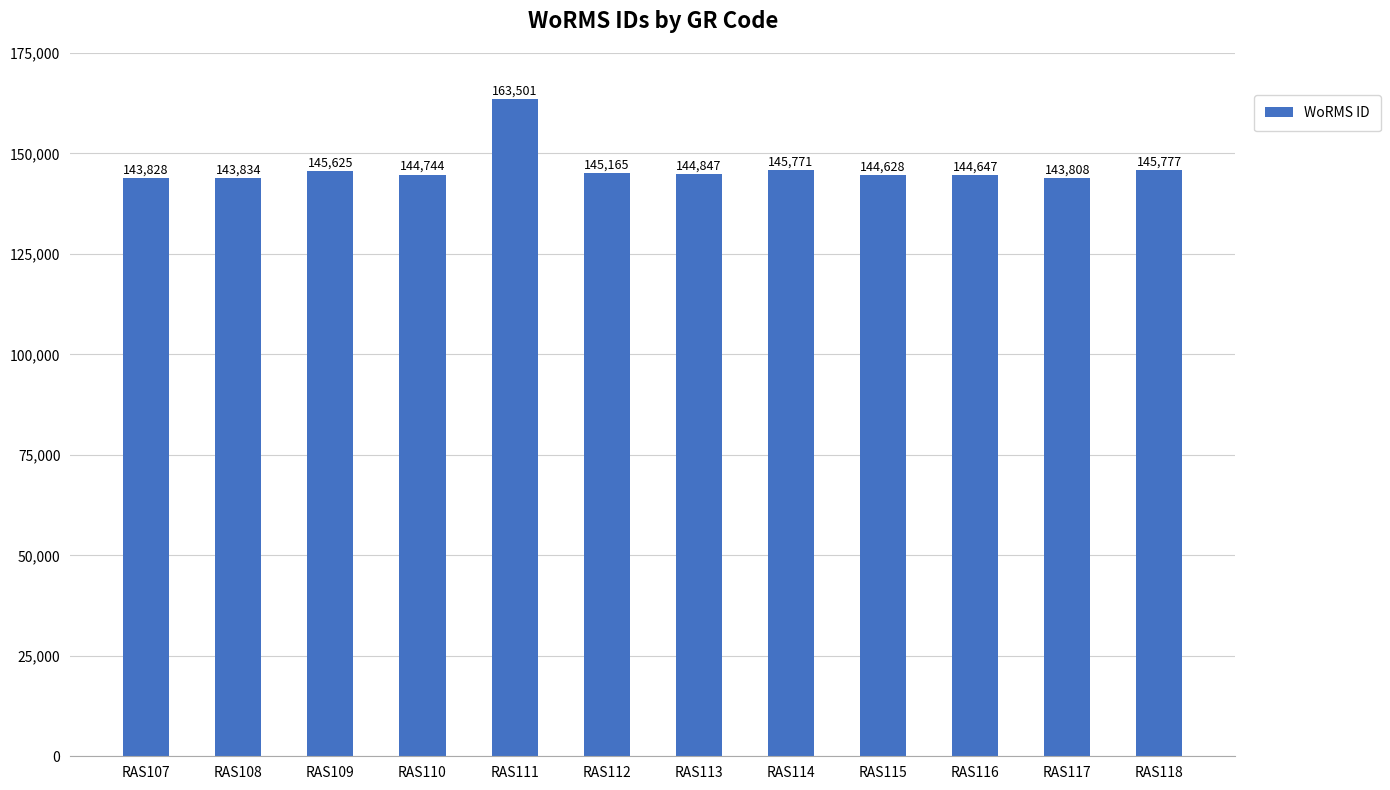

List the labels in order of value, smallest first.

RAS117, RAS107, RAS108, RAS115, RAS116, RAS110, RAS113, RAS112, RAS109, RAS114, RAS118, RAS111